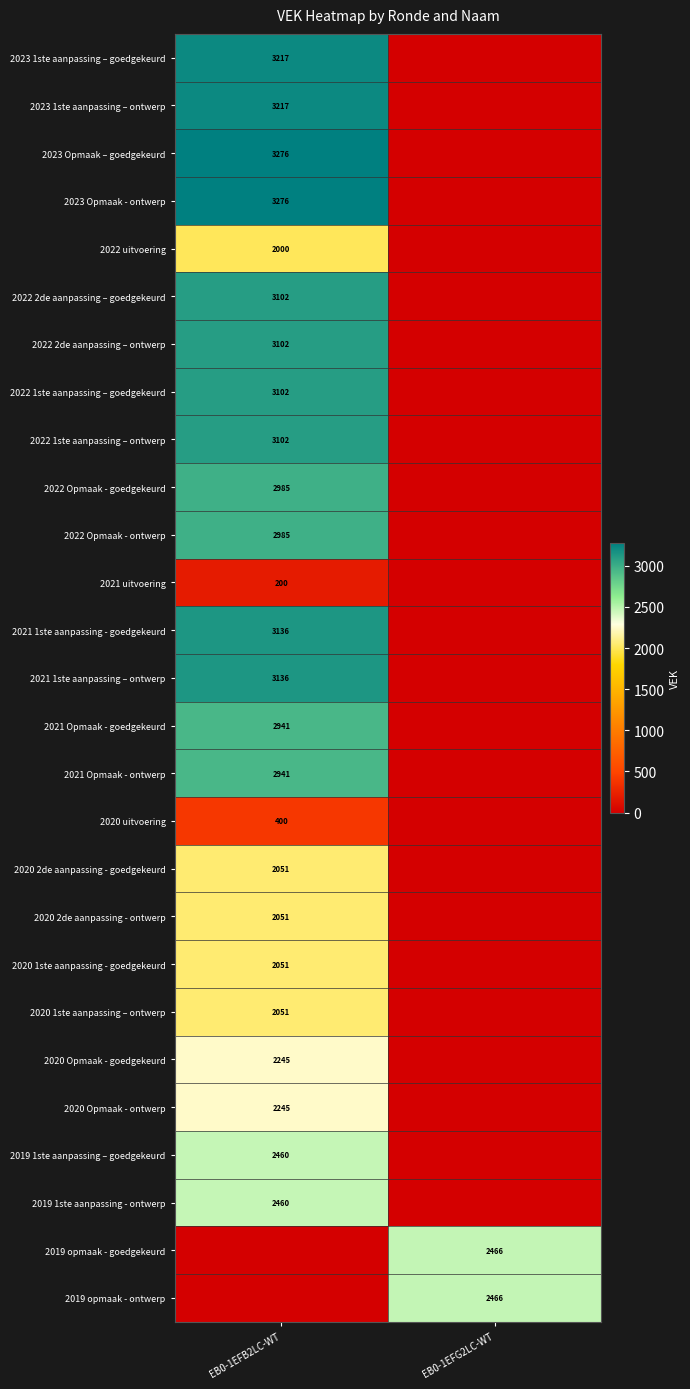

True or false: 2022 2de aanpassing – goedgekeurd has a value of 3102 at EB0-1EFB2LC-WT.

True